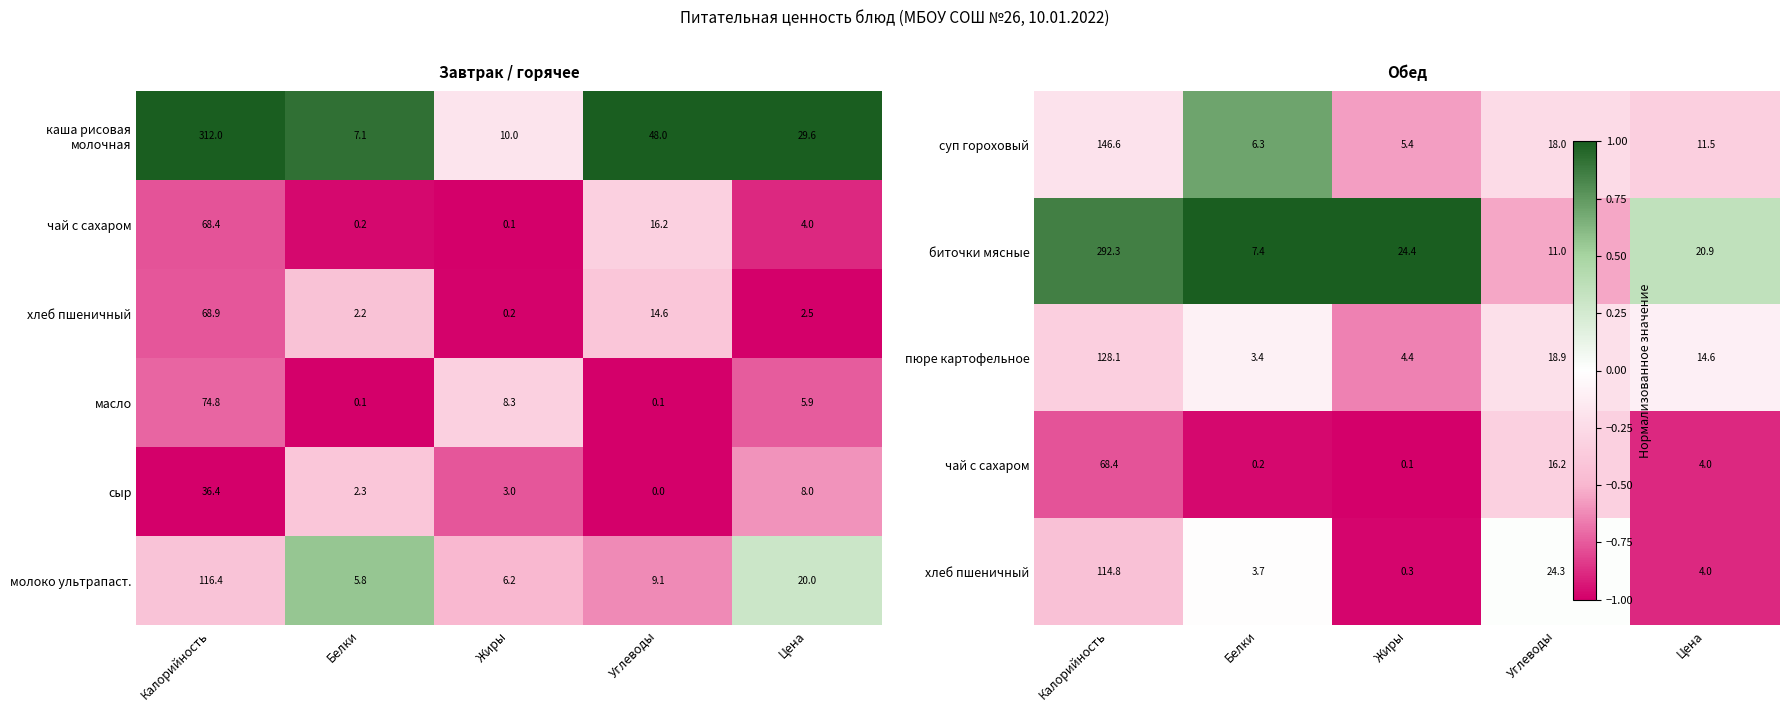

List the labels in order of сыр value, largest first.

Калорийность, Цена, Жиры, Белки, Углеводы